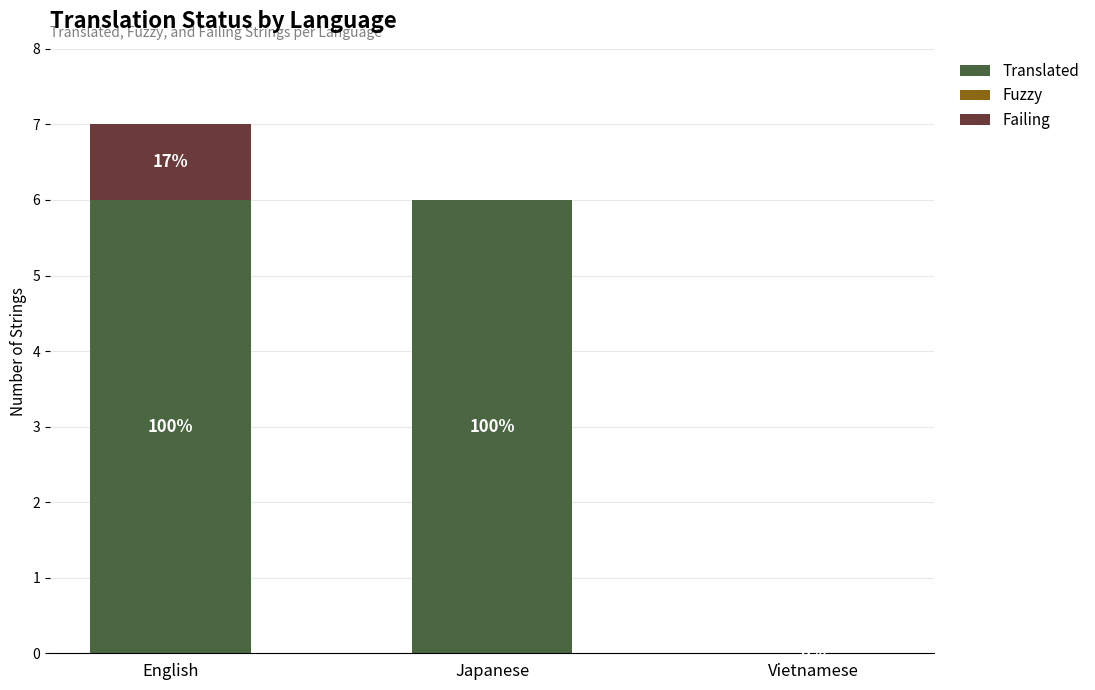

What are all the series names shown in the legend?

Translated, Fuzzy, Failing